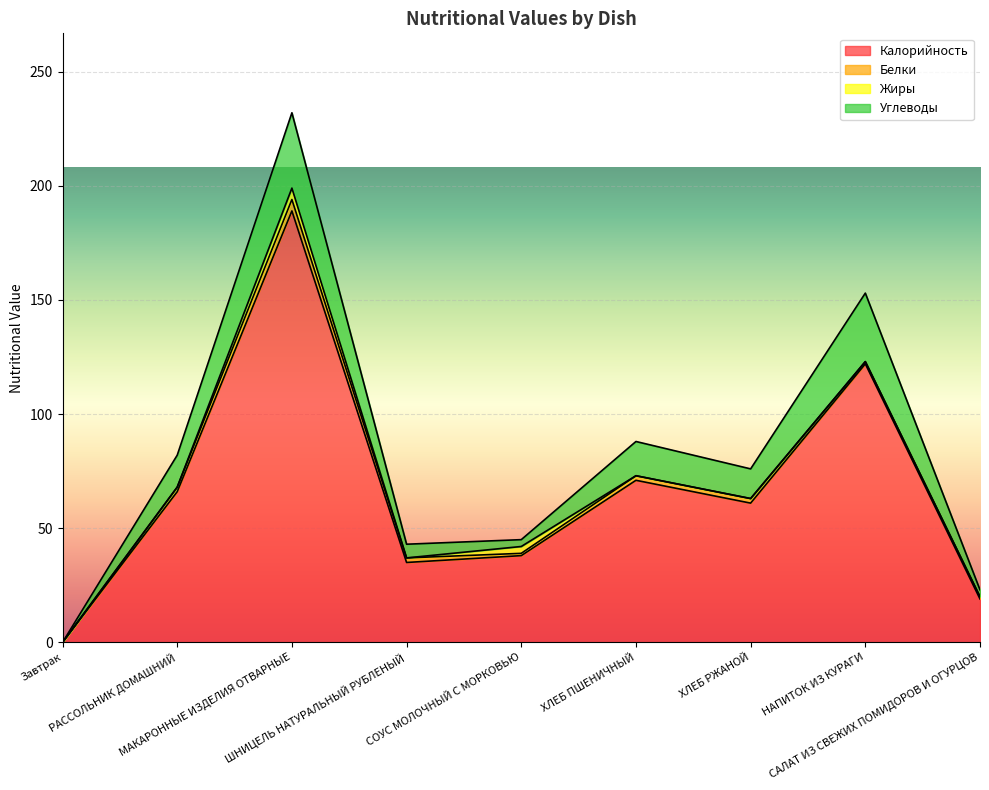

True or false: Белки and Углеводы cross at least once.

False